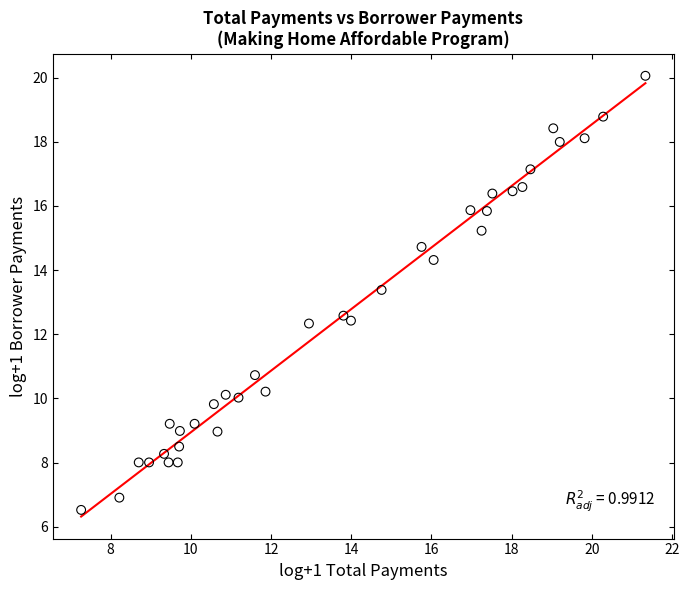

What is the range of Y values (max minus min)?

13.5